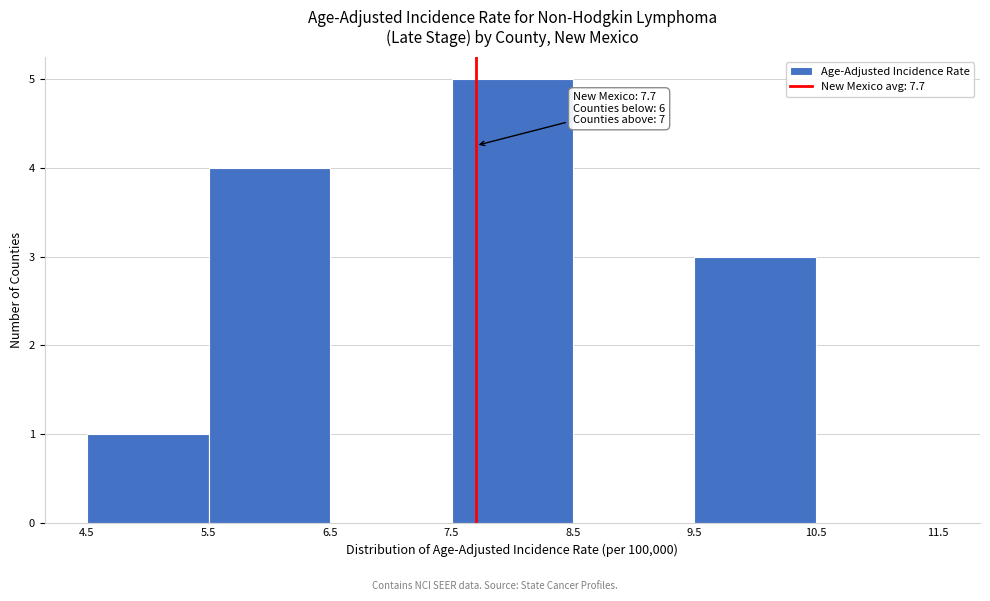

Over which range of the x-axis is the bar tallest?

7.5 to 8.5